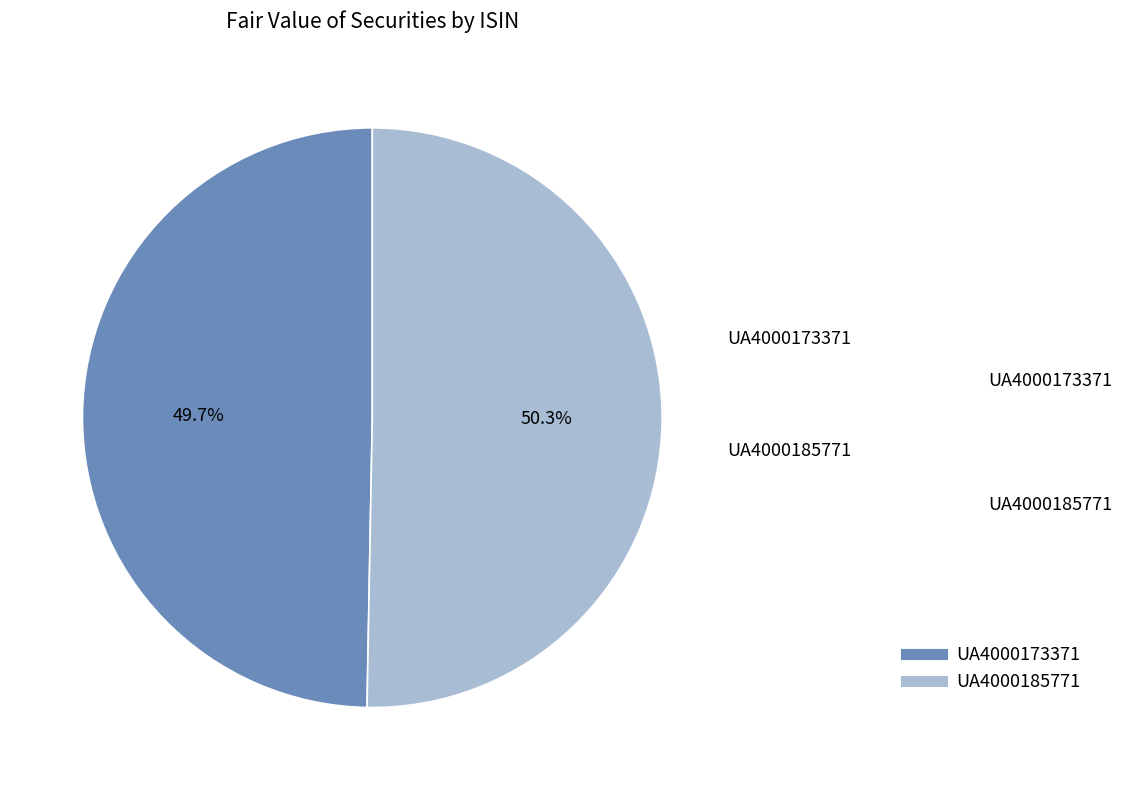

What portion of the pie excludes UA4000173371?

50.3%